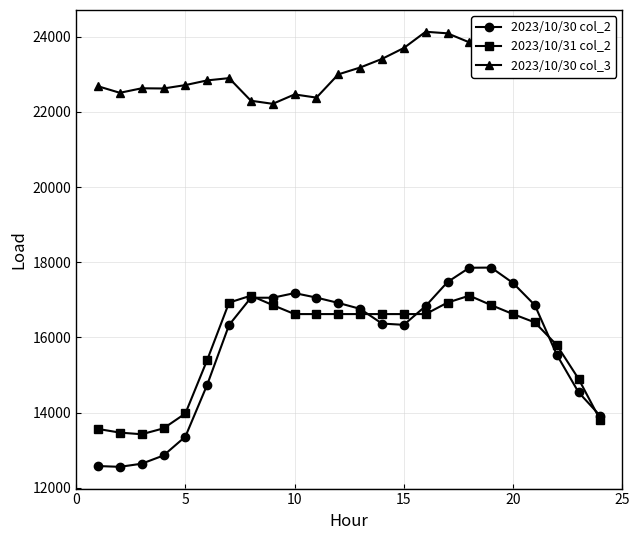

Which series has the largest total across all categories?

2023/10/30 col_3